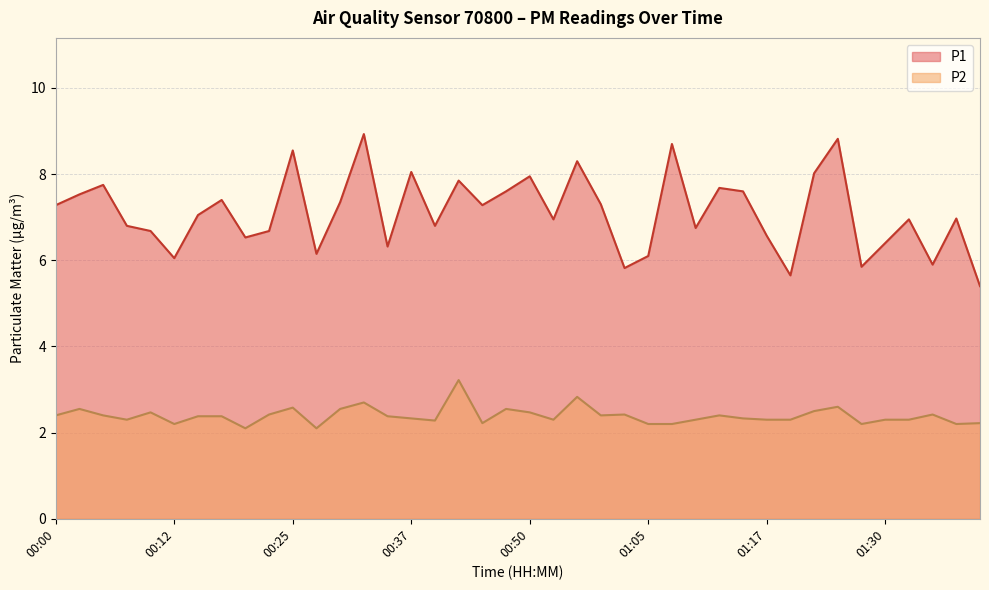

List the series in order of their peak value, lowest first.

P2, P1